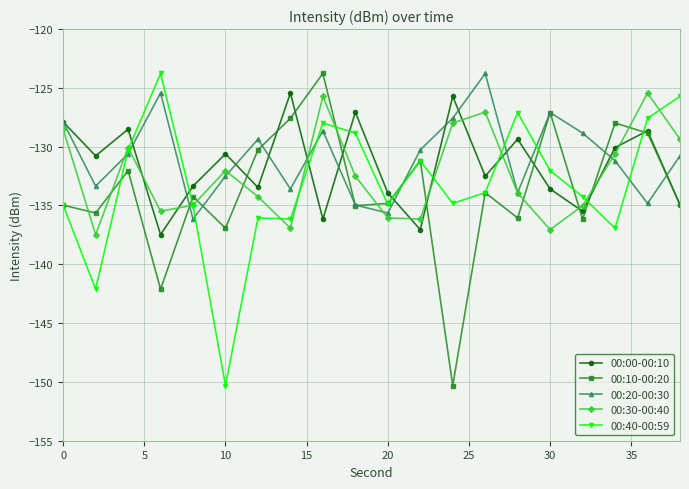

How many times do 00:40-00:59 and 00:30-00:40 cross each other?

9